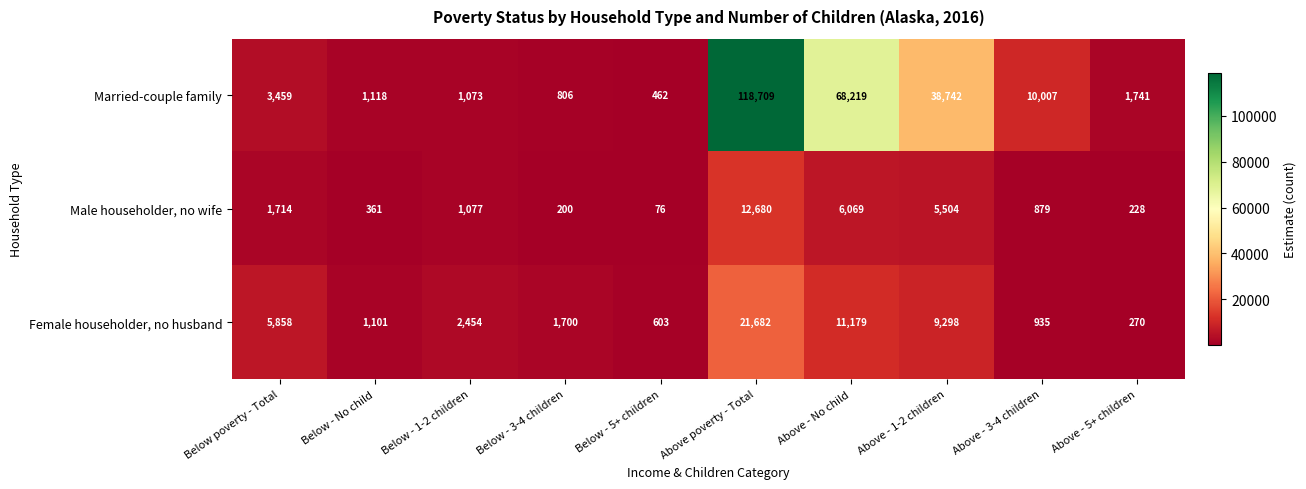

List the labels in order of Male householder, no wife value, smallest first.

Below - 5+ children, Below - 3-4 children, Above - 5+ children, Below - No child, Above - 3-4 children, Below - 1-2 children, Below poverty - Total, Above - 1-2 children, Above - No child, Above poverty - Total